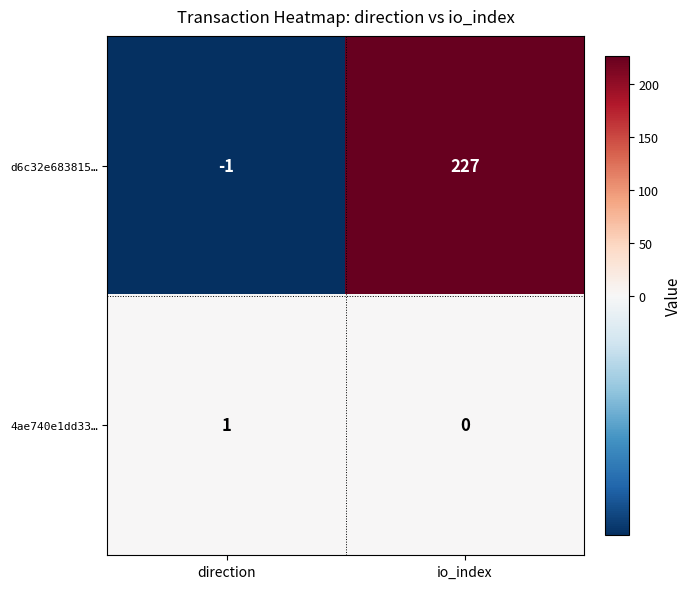

How many values in 4ae740e1dd33… are above zero?

1